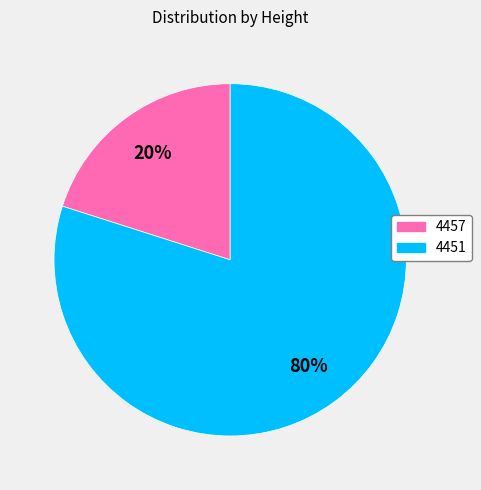

Which slice is the largest?

4451